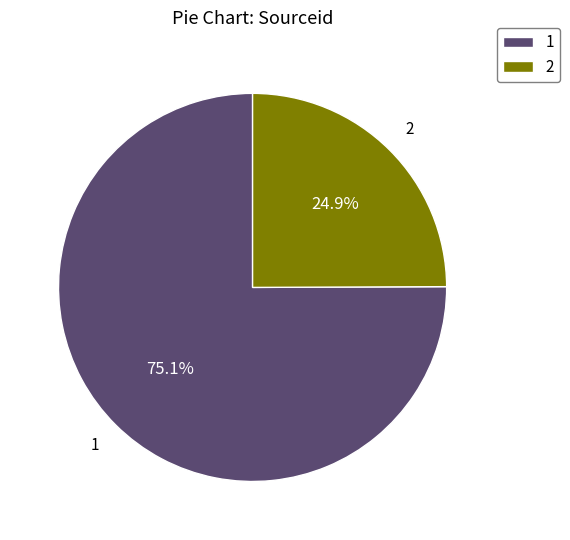

To the nearest percent, what is the difference between the largest and smallest slice percentages?

50%